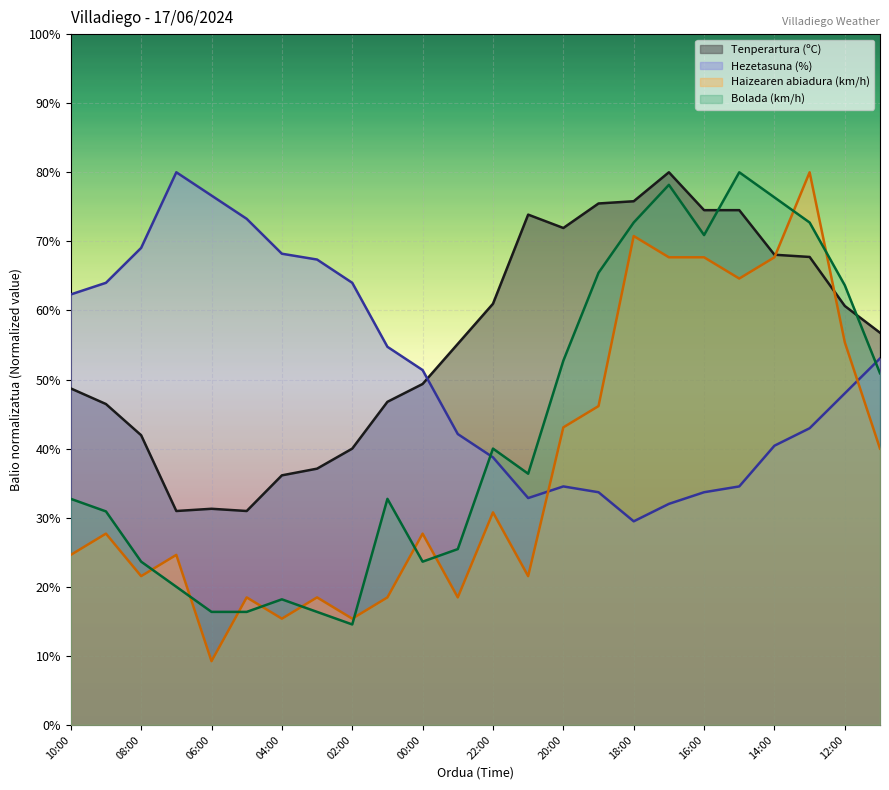

How many data points in Bolada (km/h) are less than 36?

12